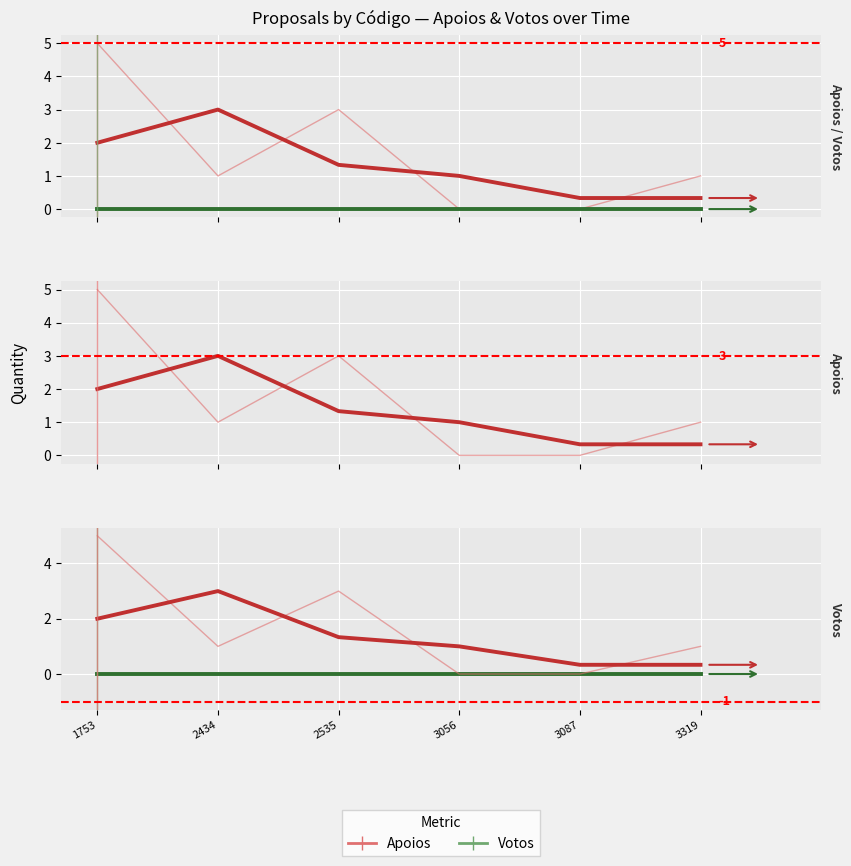

Is this an area chart (filled region under the line)?

No